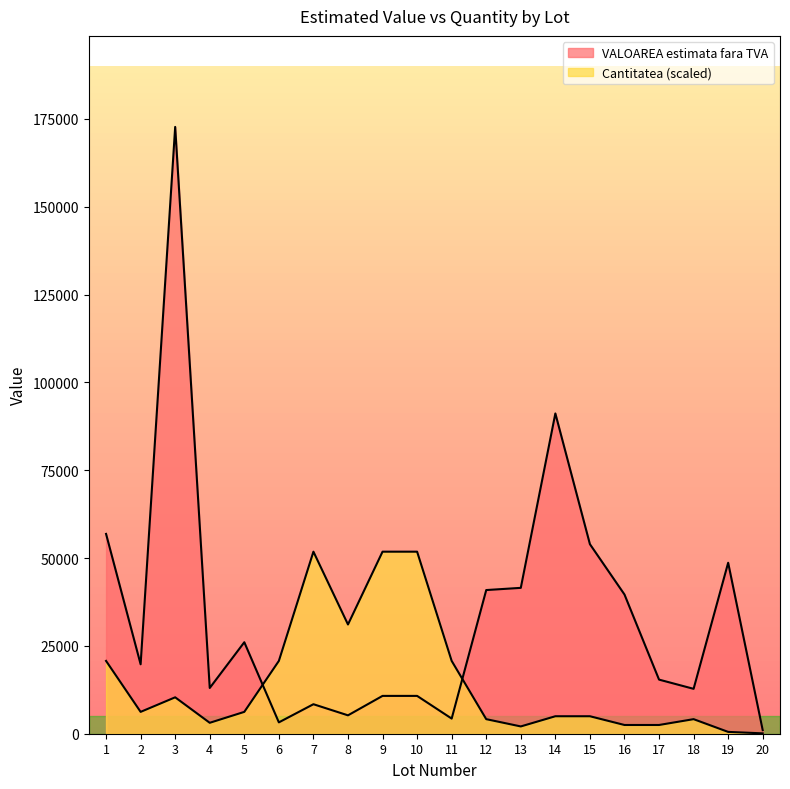

How many intersections are there between Cantitatea and VALOAREA estimata fara TVA?

2